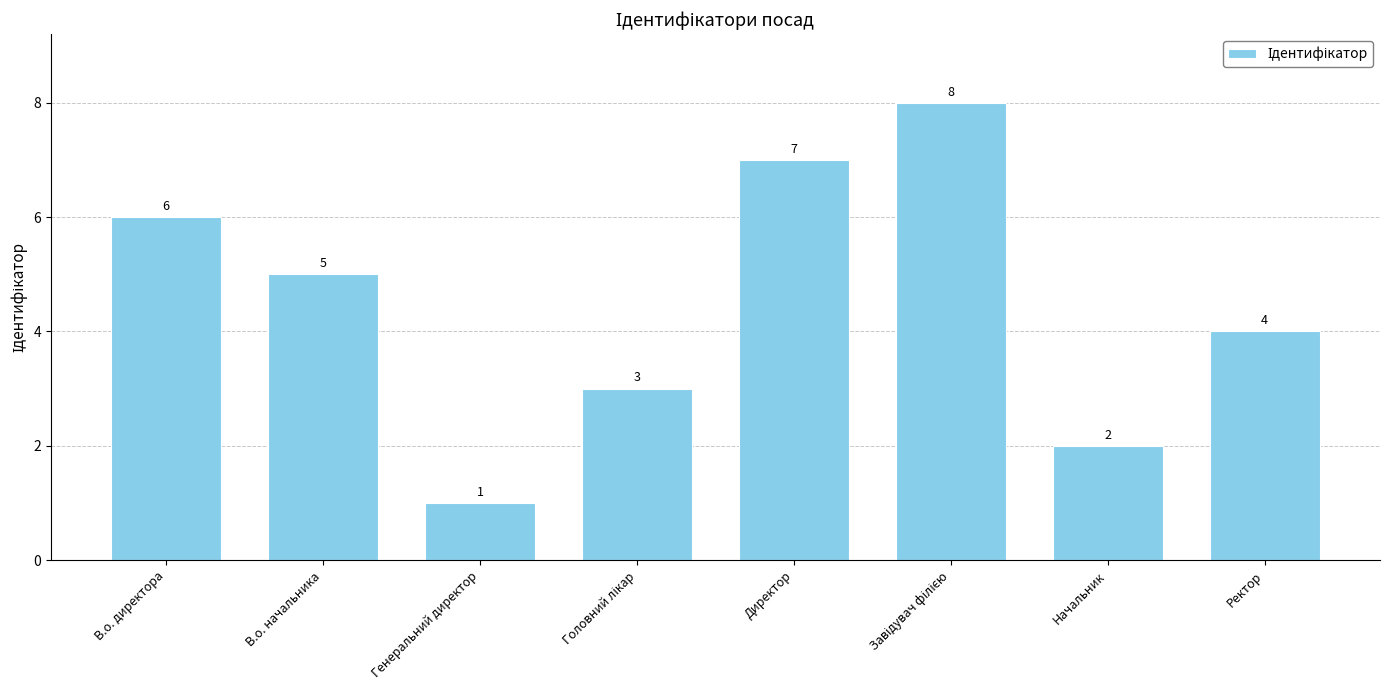

What is the difference between the values at Ректор and В.о. начальника?

1